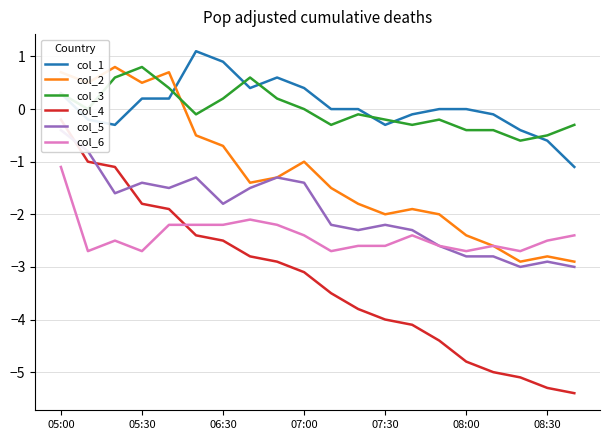

Which series ends up on top after the final intersection of col_1 and col_3?

col_3